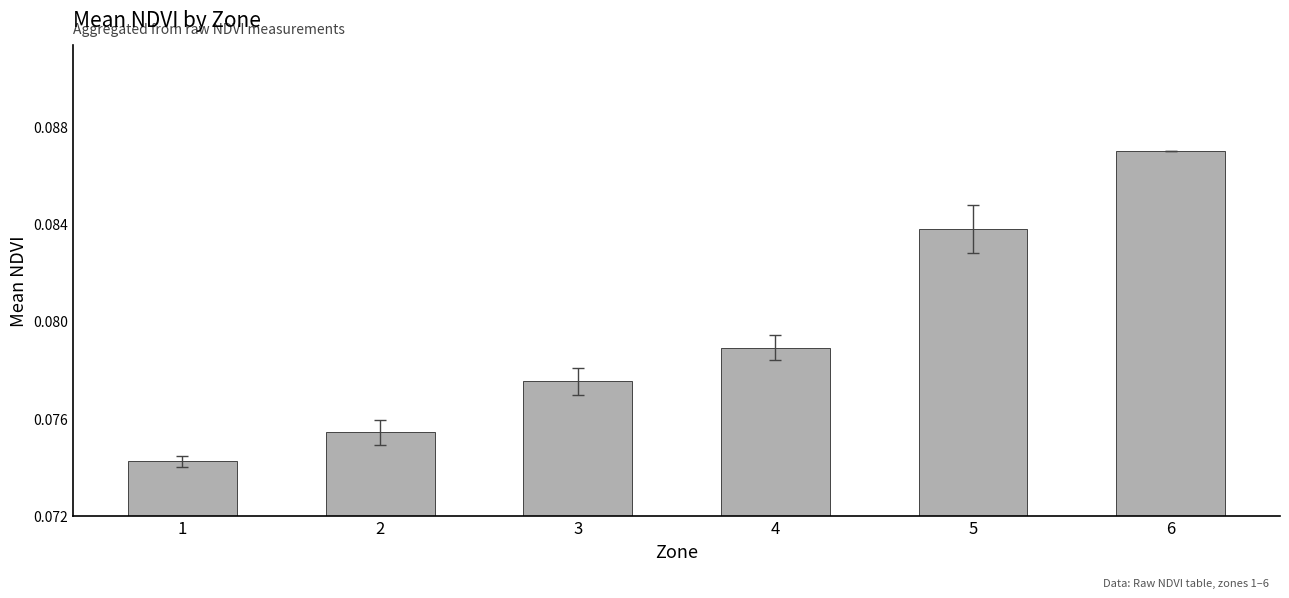

Rank the categories by value from lowest to highest.

1, 2, 3, 4, 5, 6